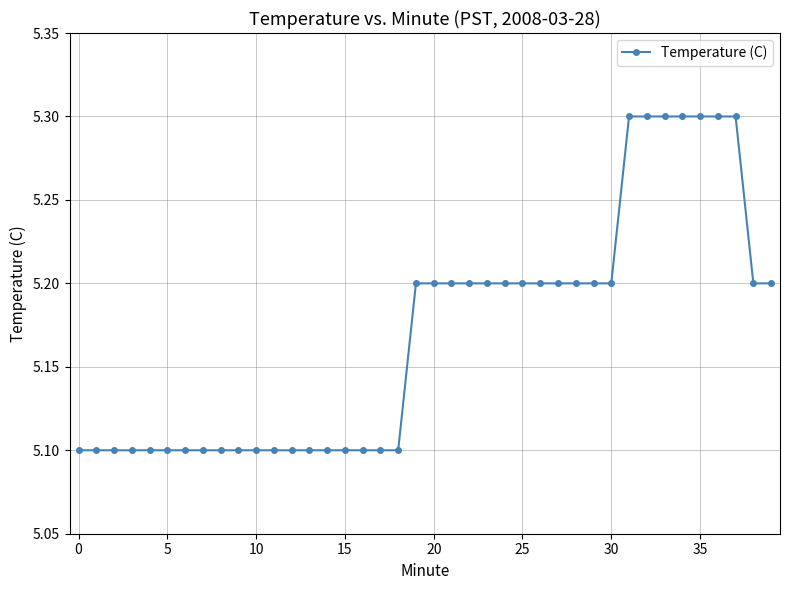

What is the value of the 34th point from the left?

5.3